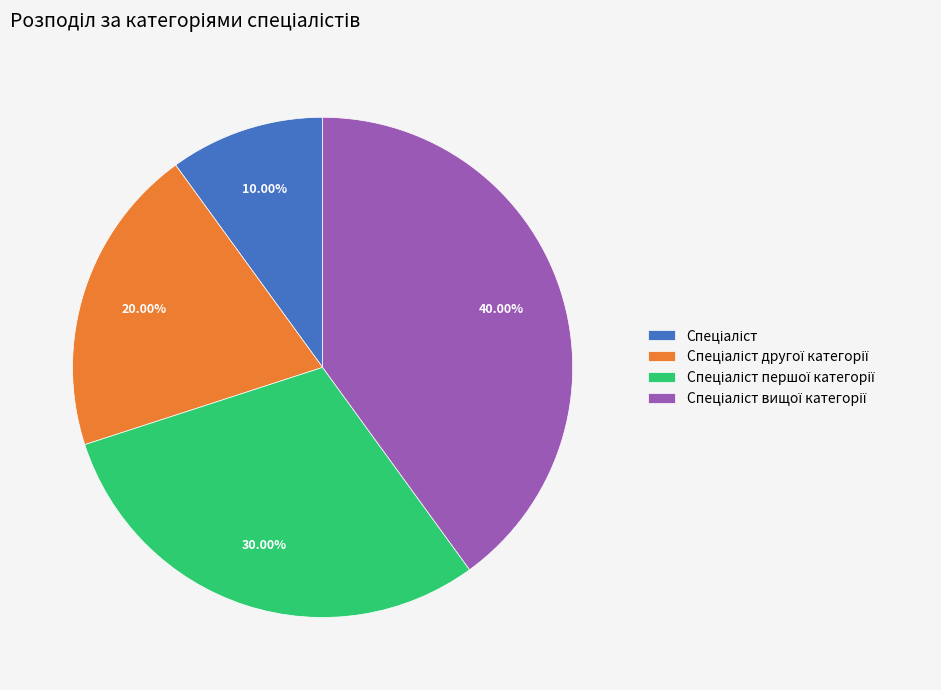

Is there a majority slice in this chart?

No